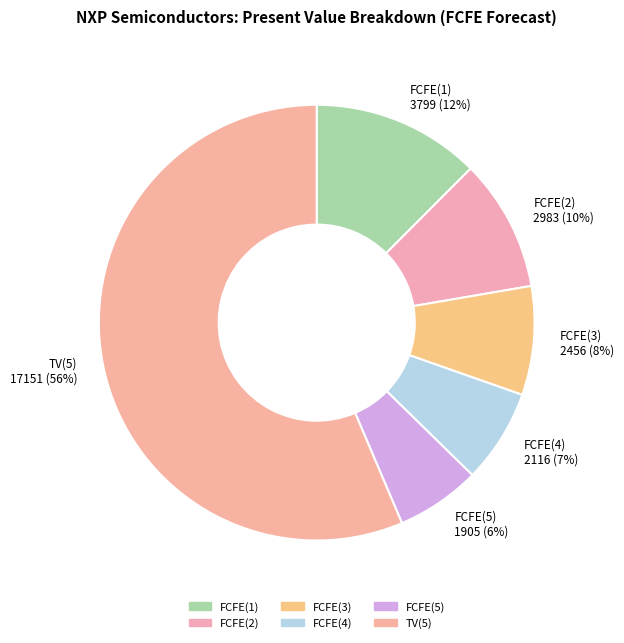

To the nearest percent, what portion does FCFE(2) represent?

10%